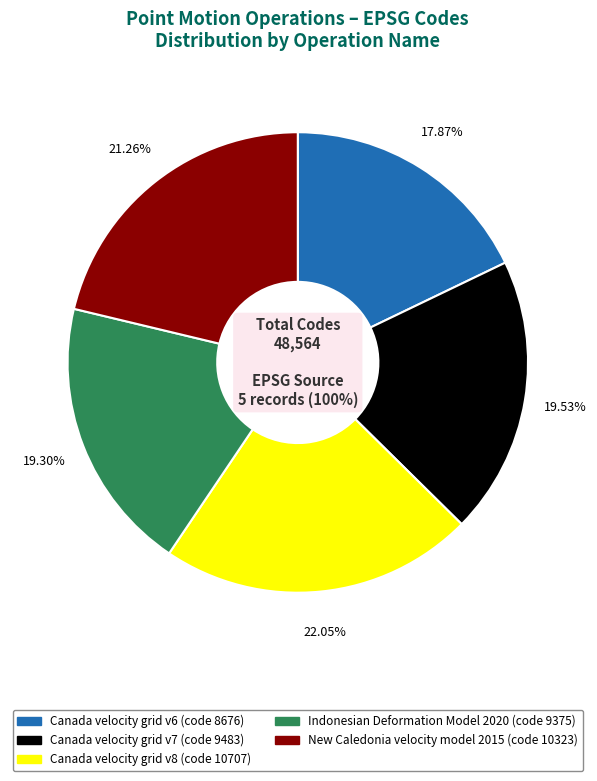

To the nearest percent, what is the difference between the New Caledonia velocity model 2015 and Canada velocity grid v7 slice percentages?

2%